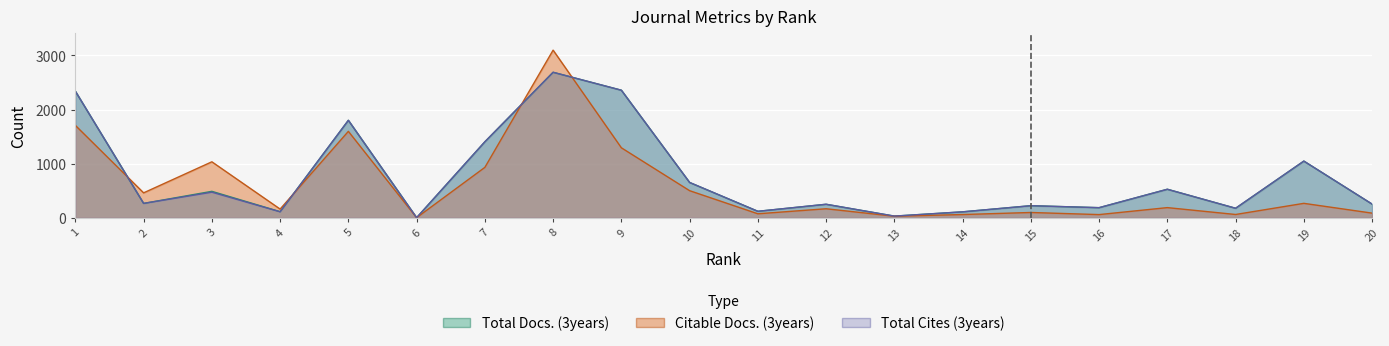

Reading left to right, transcribe all the data shown in this chart.

Total Docs. (3years): 1=2339	2=265	3=488	4=112	5=1801	6=1	7=1404	8=2689	9=2358	10=652	11=119	12=249	13=30	14=109	15=223	16=186	17=527	18=175	19=1047	20=252
Citable Docs. (3years): 1=2339	2=265	3=472	4=110	5=1801	6=1	7=1404	8=2689	9=2357	10=652	11=119	12=249	13=30	14=109	15=222	16=186	17=526	18=175	19=1047	20=252
Total Cites (3years): 1=1707	2=460	3=1034	4=160	5=1597	6=1	7=931	8=3098	9=1293	10=500	11=73	12=166	13=28	14=59	15=97	16=58	17=187	18=60	19=266	20=85